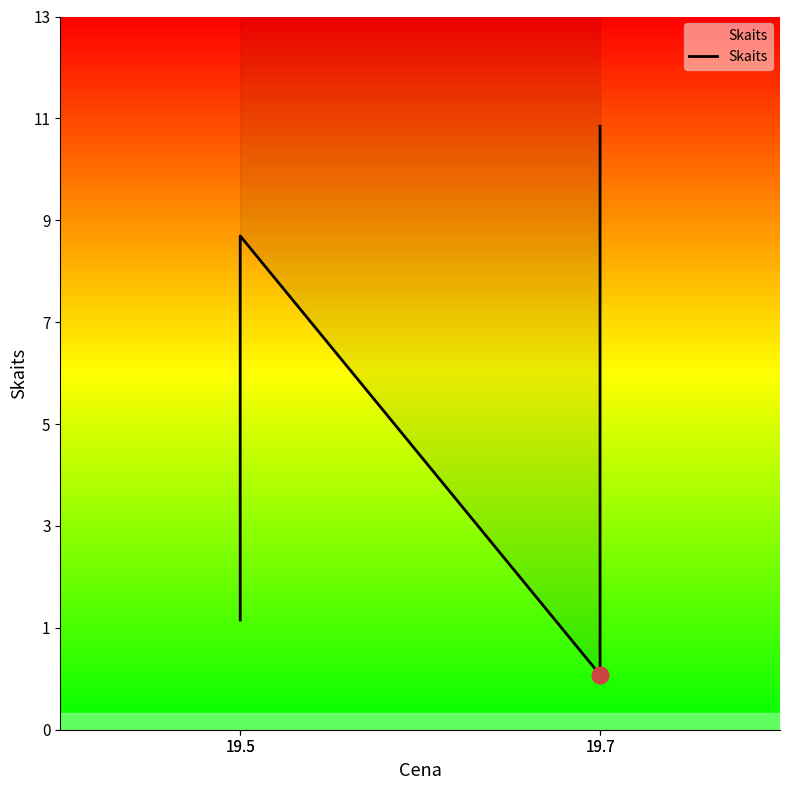

Is it true that the value at 19.7 is 11?

True